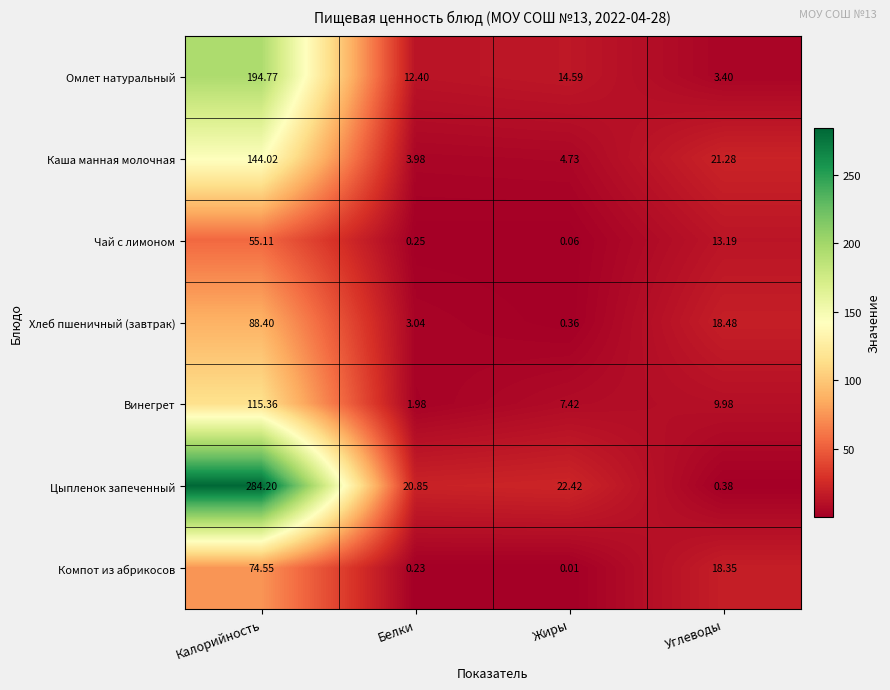

How many categories are shown in the chart?

4